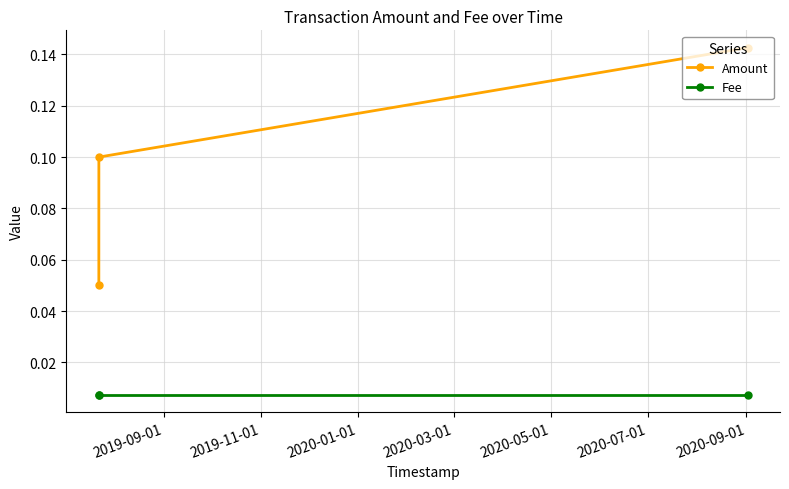

Rank the series by their maximum value, from highest to lowest.

Amount, Fee